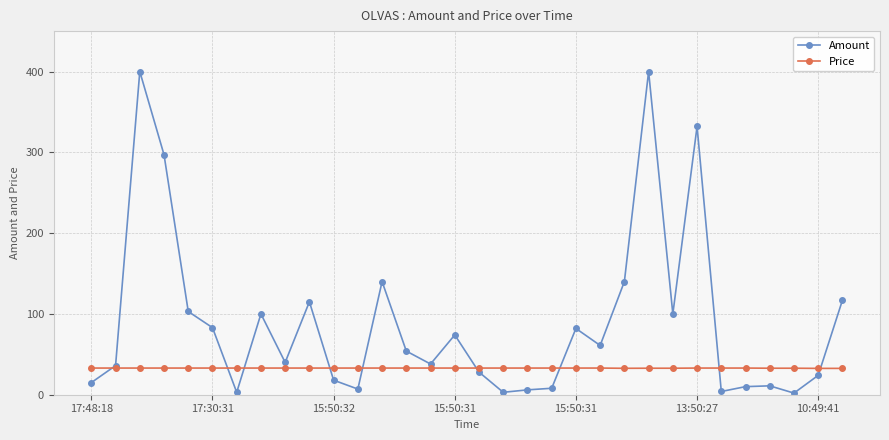

How many lines are shown in the chart?

2